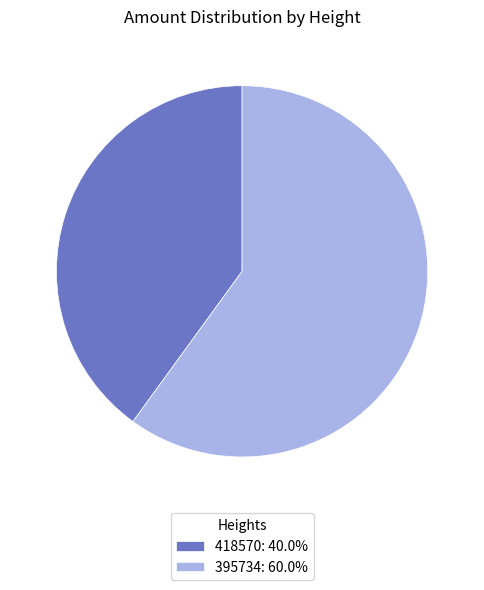

Is 418570 the majority of the pie?

No